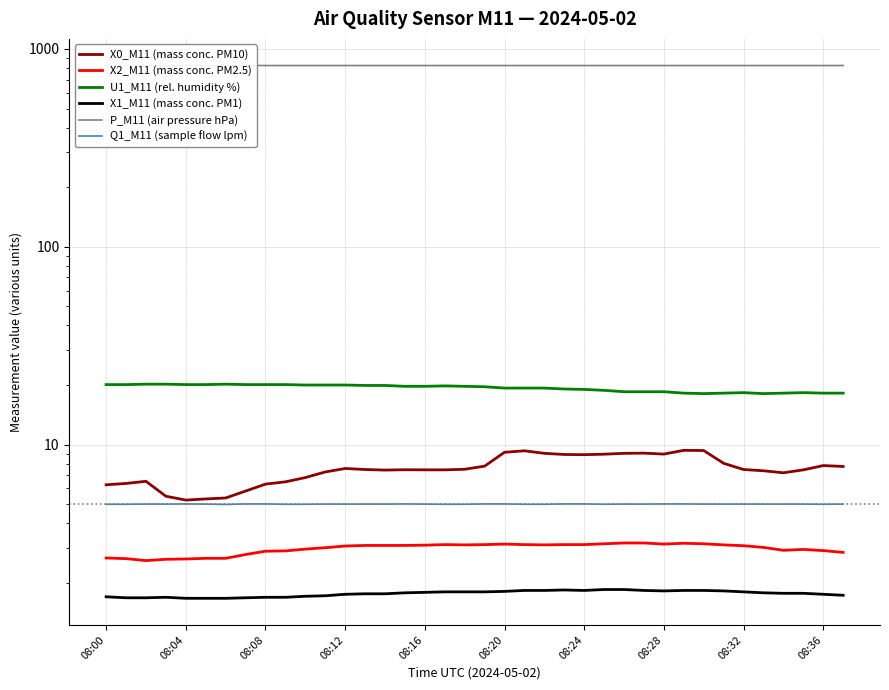

What is the label of the 21st point from the right?

17